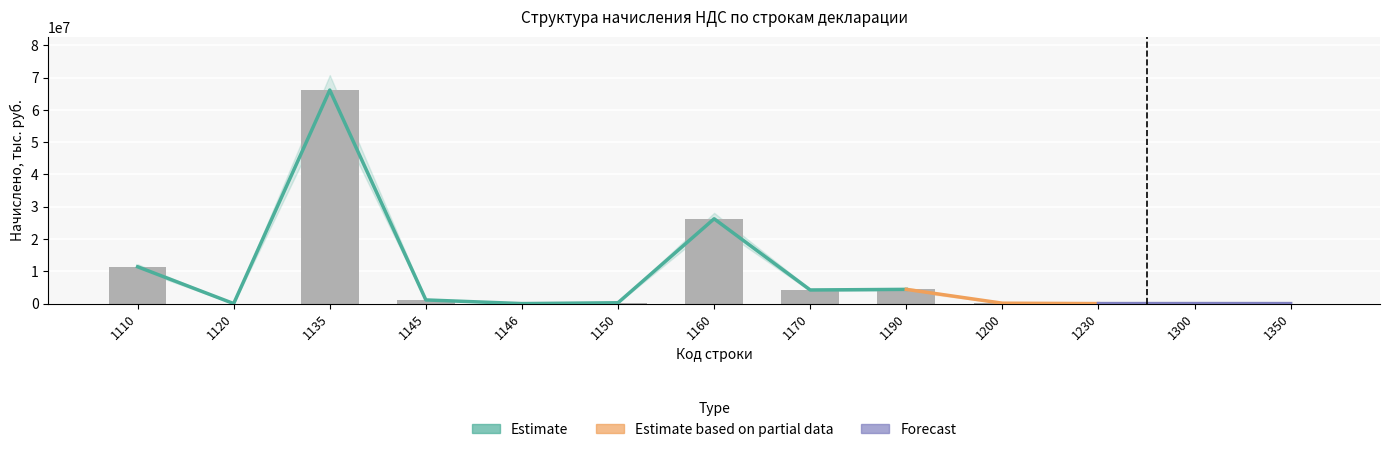

Rank the categories by value from lowest to highest.

1146, 1230, 1350, 1120, 1300, 1200, 1150, 1145, 1170, 1190, 1110, 1160, 1135